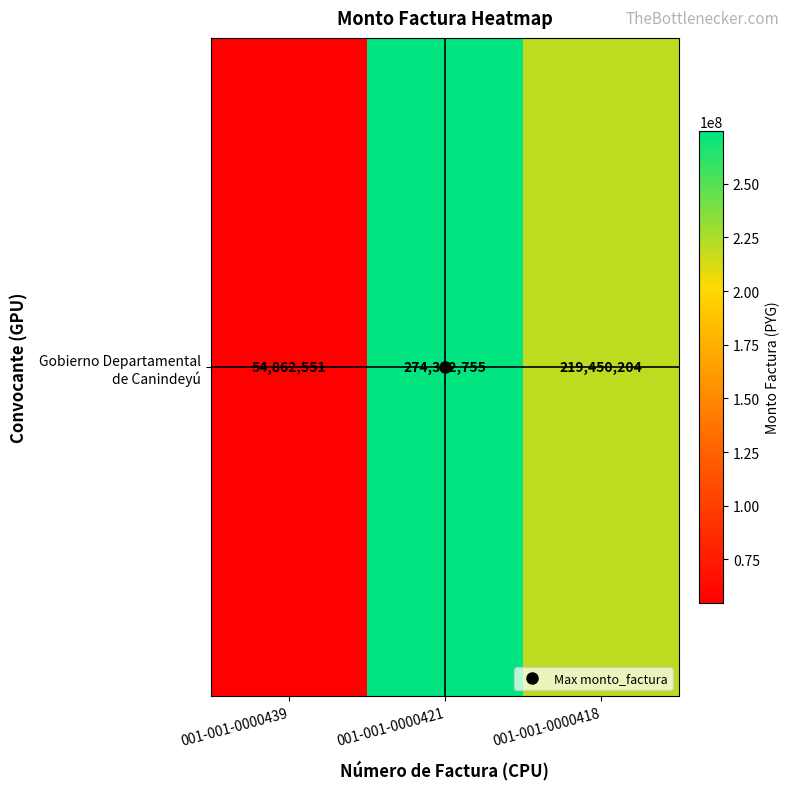

The chart shows a value of 54862551 at 001-001-0000439. True or false?

True